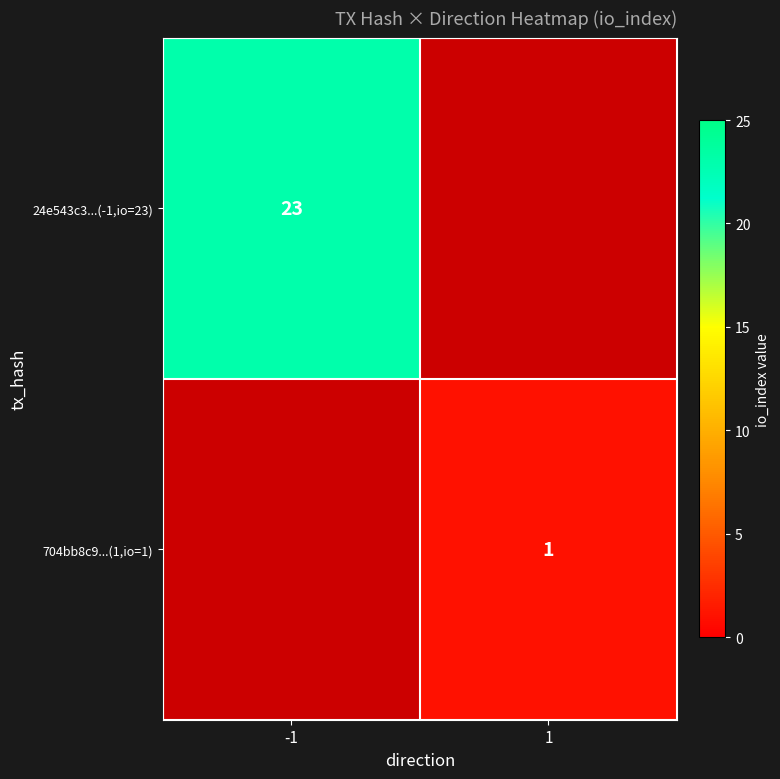

The 24e543c3...(-1,io=23) series shows 23 at -1. True or false?

True